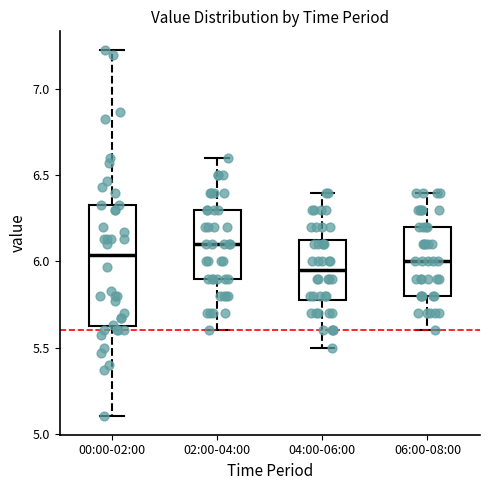

Reading left to right, read every box against the y-axis: the position of its median line, the range the box covers, and the ends of its whiskers. The values are not printed on the chart, so give them approximately, as read against the axis.

00:00-02:00: median 6.05, box 5.60 to 6.35, whiskers 5.10 to 7.25
02:00-04:00: median 6.10, box 5.90 to 6.30, whiskers 5.60 to 6.60
04:00-06:00: median 5.95, box 5.80 to 6.15, whiskers 5.50 to 6.40
06:00-08:00: median 6.00, box 5.80 to 6.20, whiskers 5.60 to 6.40